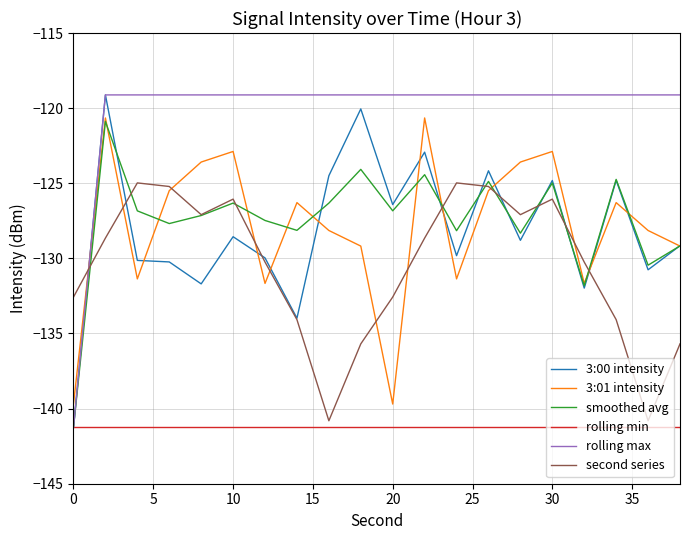

In smoothed avg, how many points are higher than both neighbors (excluding endpoints)?

7